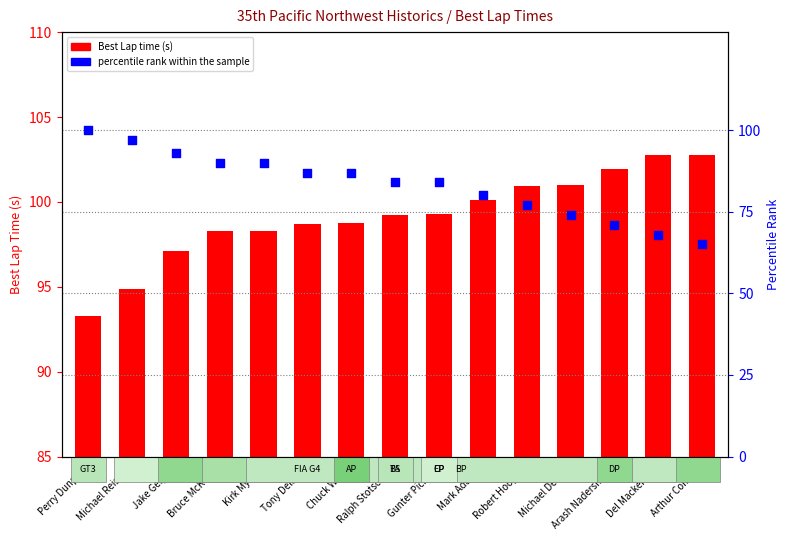

At how many categories does at least one series exceed 89?

15